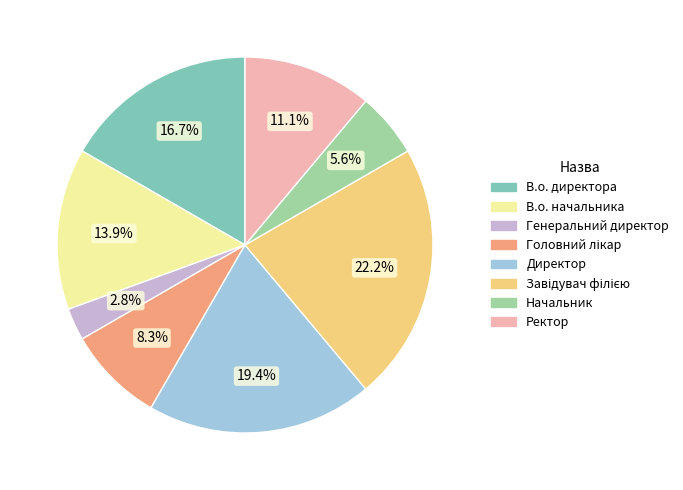

Is it true that Генеральний директор is 12% of the pie?

False